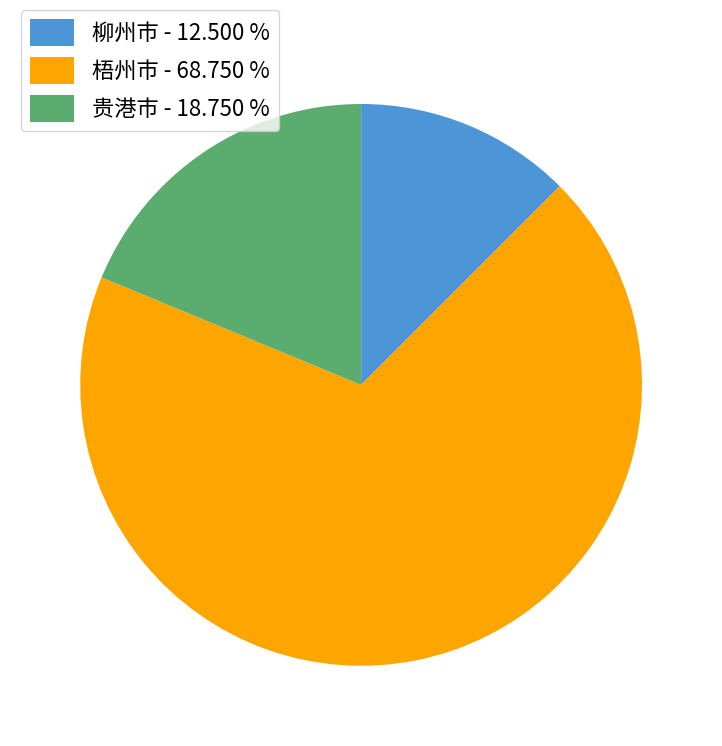

Is the sum of 贵港市 - 18.750 % and 柳州市 - 12.500 % greater than half?

No